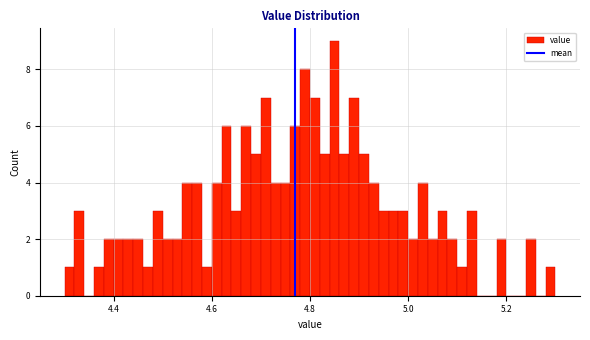

Around what value on the x-axis is the tallest bar? Give the approximate position of its centre, as read against the axis.

4.86